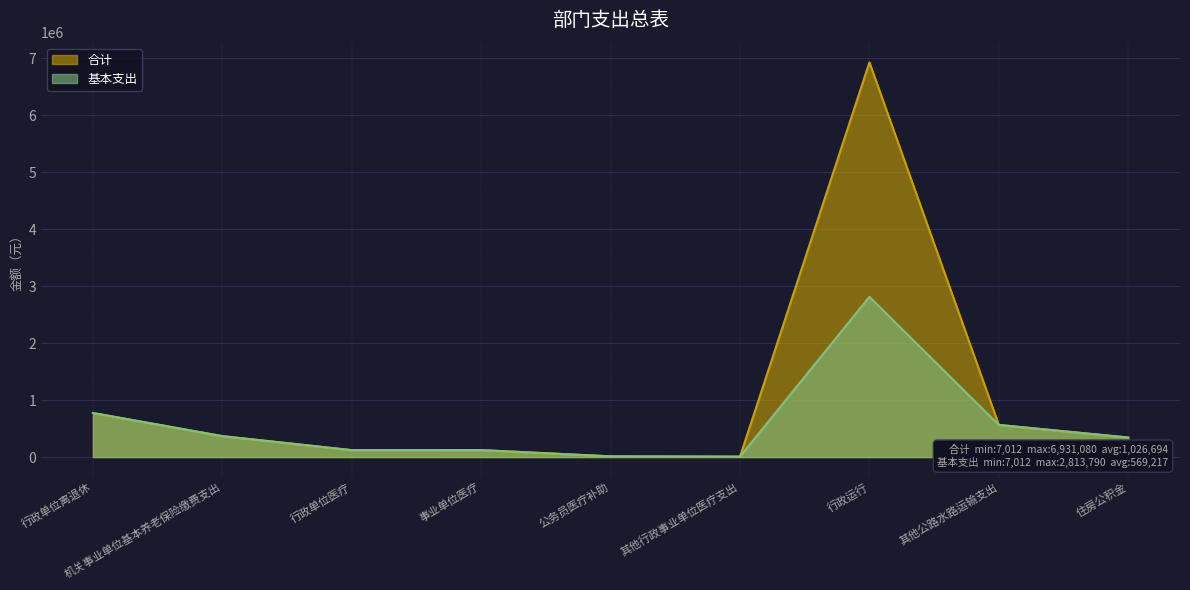

What is the average value of the 基本支出 series?

569218